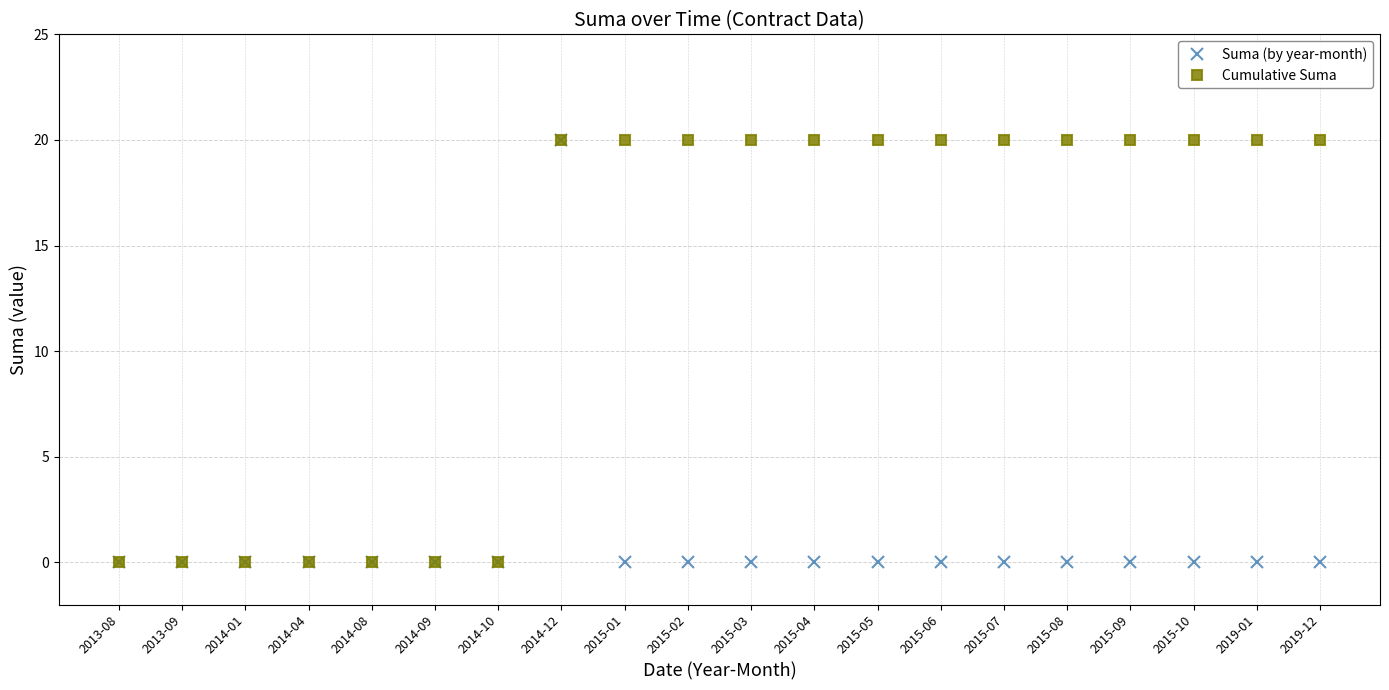

Reading left to right, transcribe all the data shown in this chart.

Suma (by year-month): 0	0	0	0	0	0	0	20	0	0	0	0	0	0	0	0	0	0	0	0
Cumulative Suma: 0	0	0	0	0	0	0	20	20	20	20	20	20	20	20	20	20	20	20	20